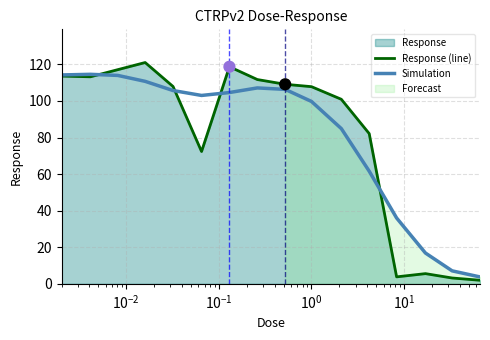

Which series contains the highest Y value?

Response (line)